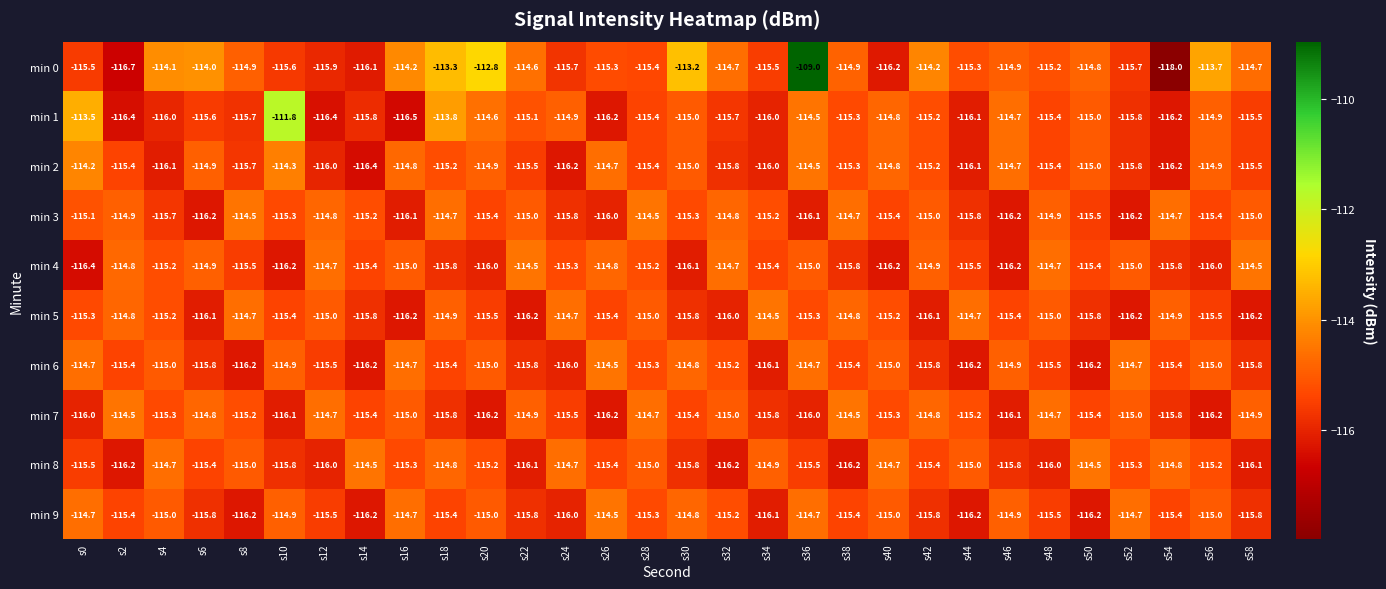

Which category has the lowest value across all series?

s54